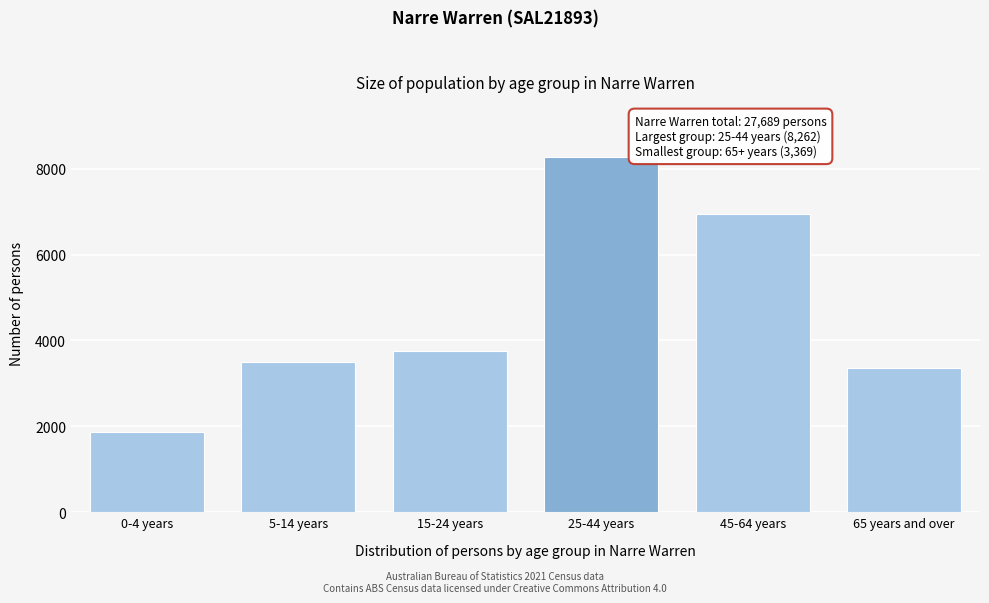

Reading left to right, list all the values displayed in this chart.

0-4 years=1872	5-14 years=3499	15-24 years=3754	25-44 years=8262	45-64 years=6936	65 years and over=3369